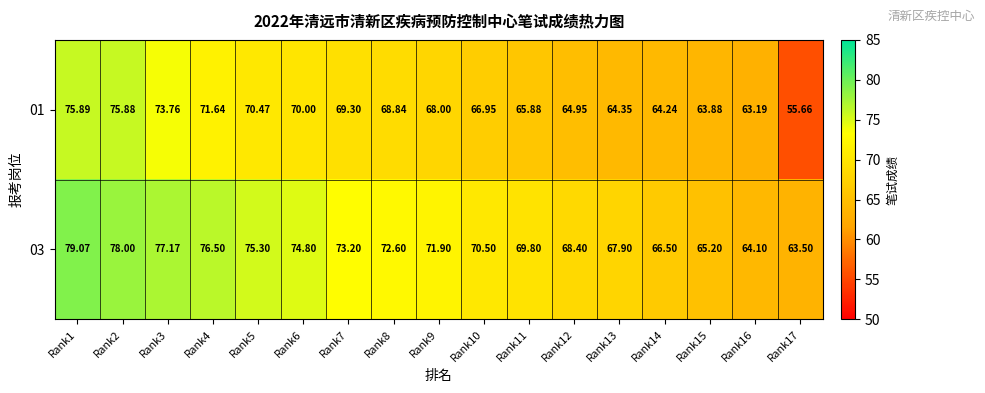

Rank the series by their maximum value, from lowest to highest.

01, 03